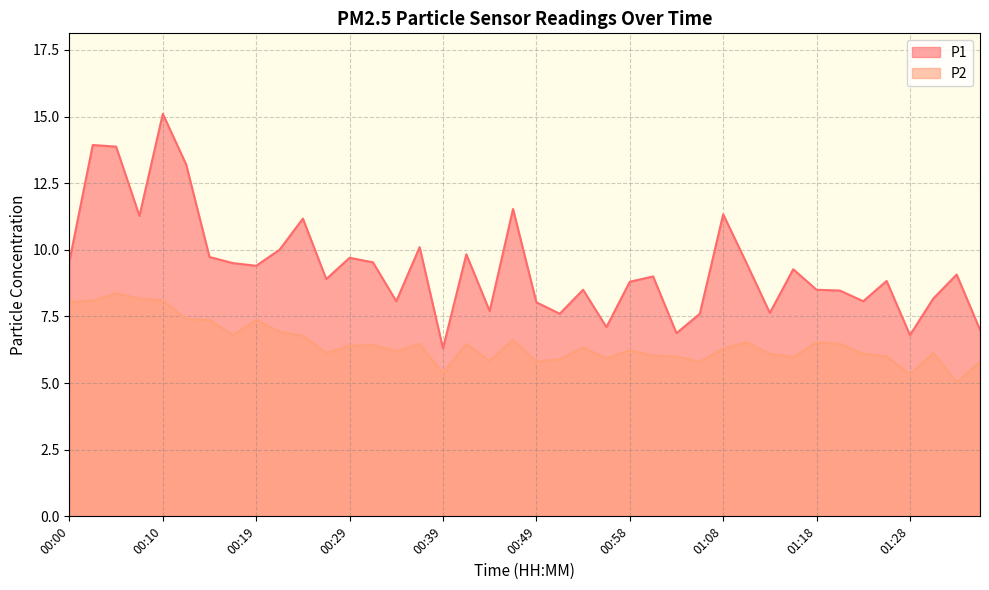

Is the value of P1 at 00:05 greater than the value of P2 at 00:27?

Yes